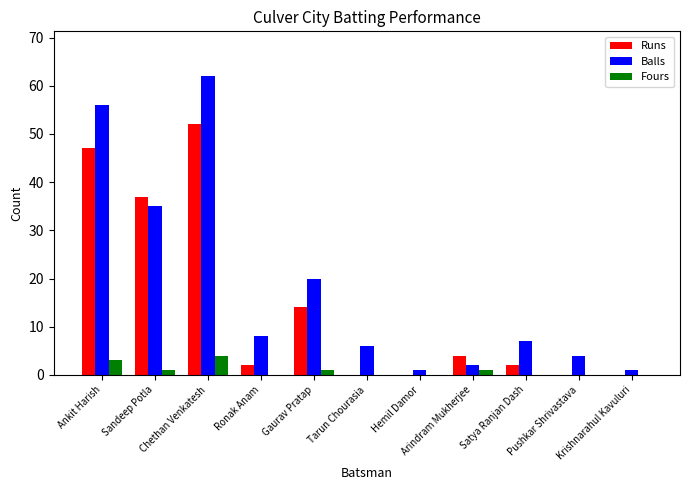

How many distinct data groups are displayed?

3